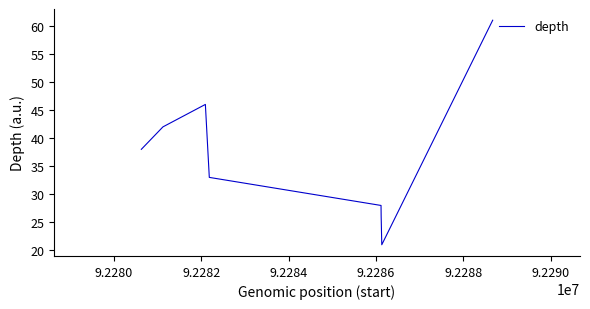

How many lines are shown in the chart?

1